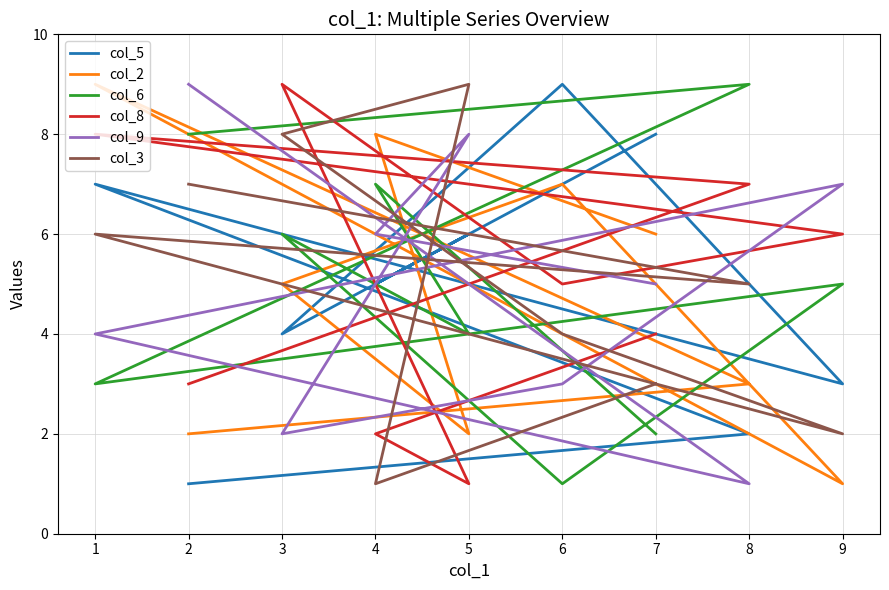

List the series in order of their peak value, lowest first.

col_5, col_2, col_6, col_8, col_9, col_3